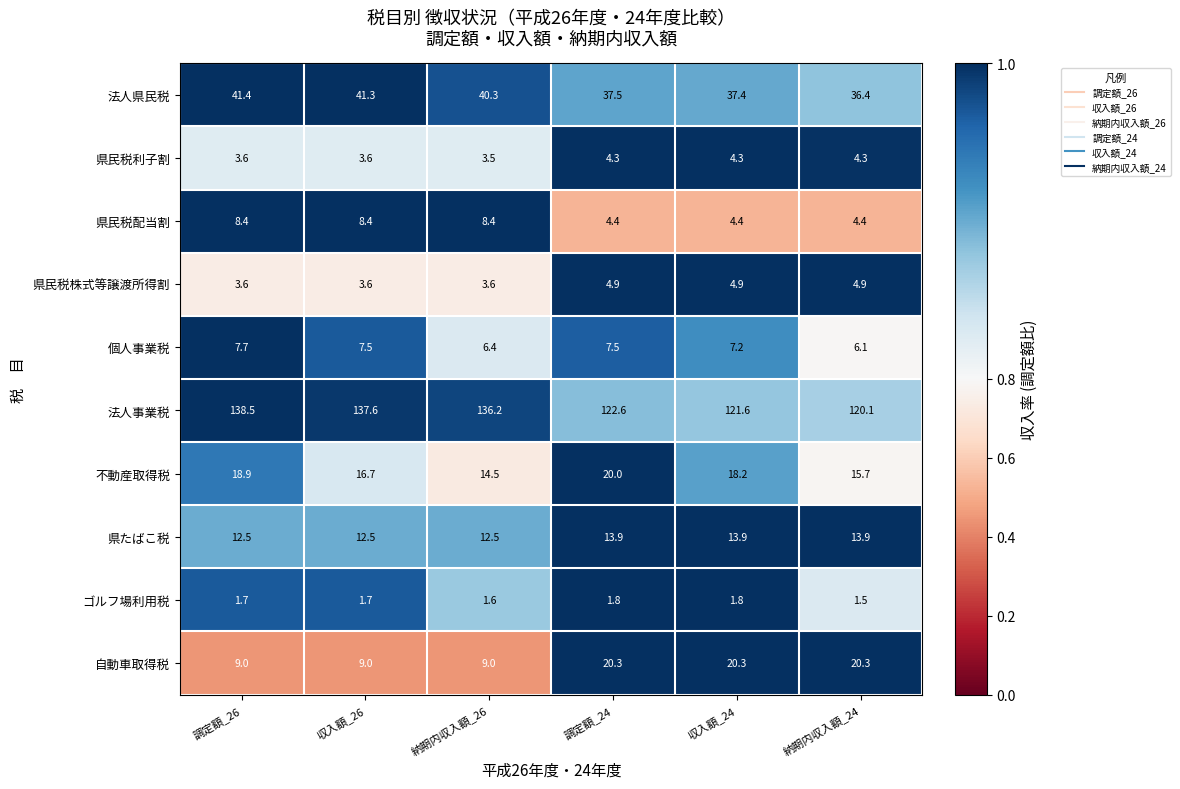

What is the difference between the highest and lowest values at 調定額_24?

120.8